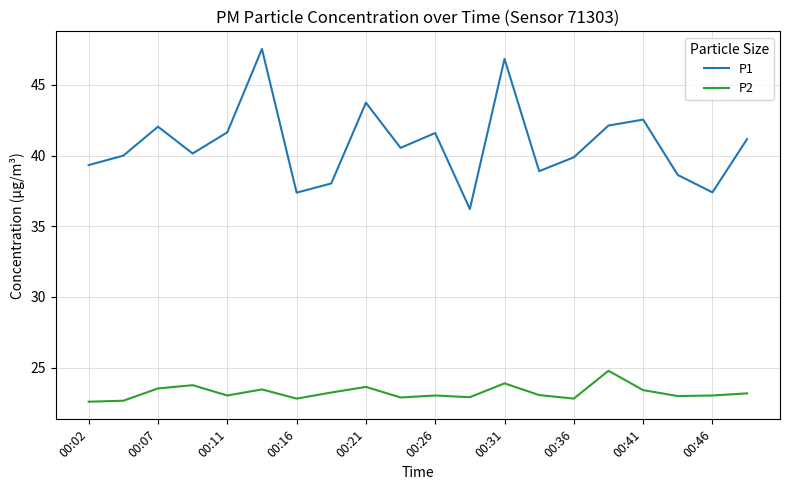

True or false: P2 and P1 cross at least once.

False